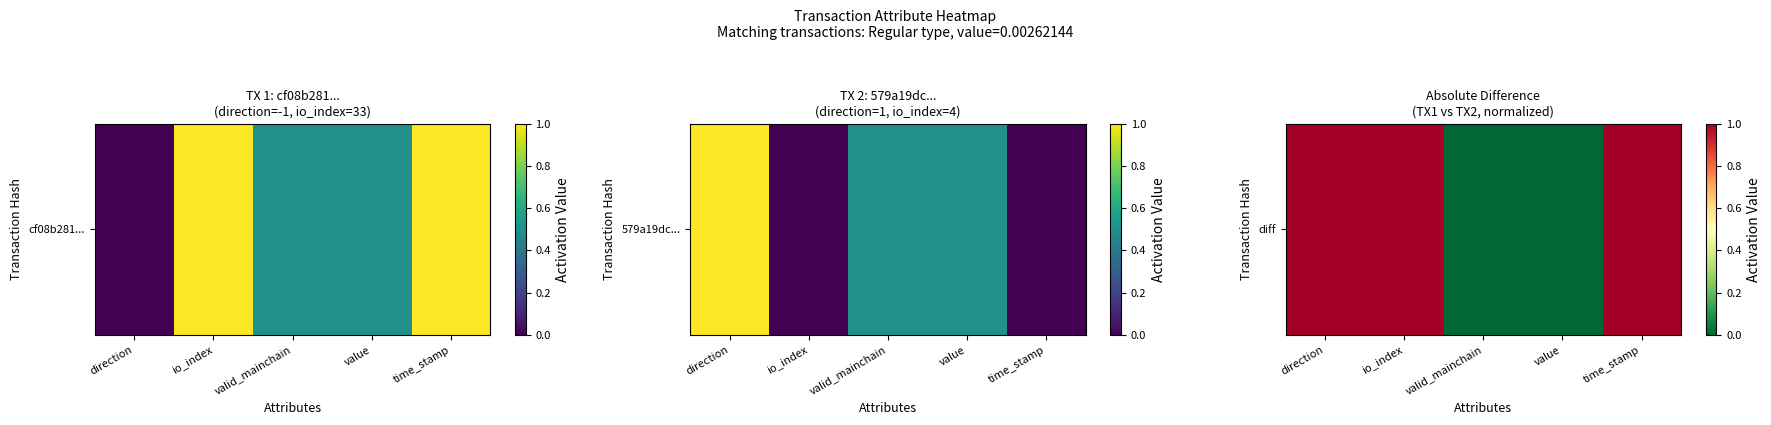

Which has a higher value, value or valid_mainchain?

value